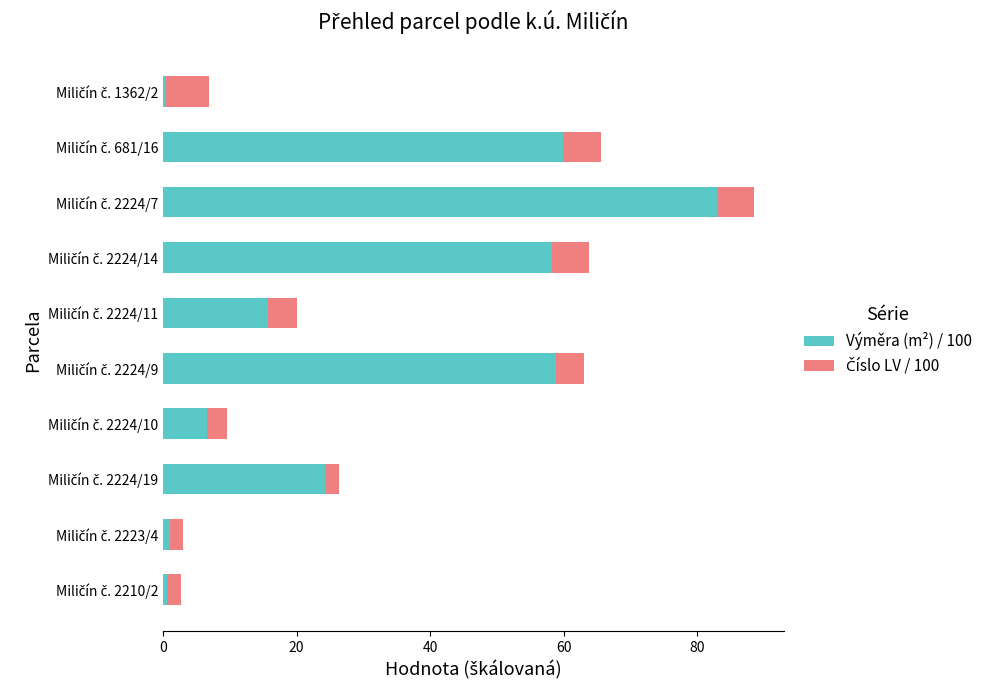

What is the difference between the maximum and minimum values in the Výměra (m²) / 100 series?

82.5